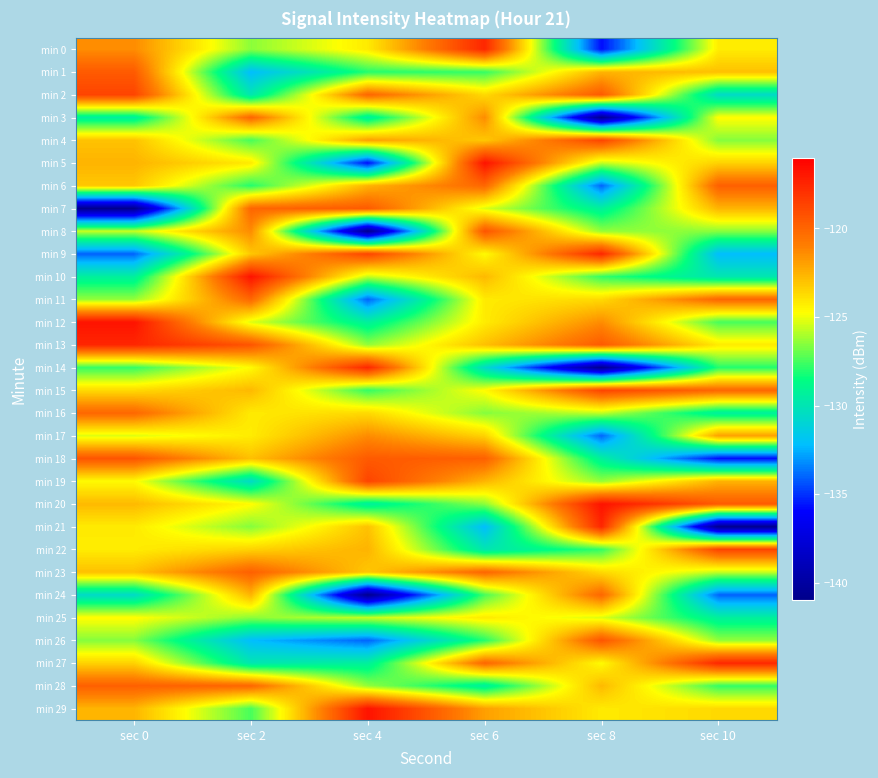

Reading left to right, what are all the values shown in this chart?

min 0: sec 0=-121.4	sec 2=-126.5	sec 4=-124.2	sec 6=-117.5	sec 8=-135.7	sec 10=-124.2
min 1: sec 0=-119.6	sec 2=-132.2	sec 4=-128.0	sec 6=-127.8	sec 8=-122.6	sec 10=-122.9
min 2: sec 0=-118.7	sec 2=-129.9	sec 4=-120.0	sec 6=-123.7	sec 8=-119.6	sec 10=-130.6
min 3: sec 0=-129.4	sec 2=-120.0	sec 4=-129.4	sec 6=-121.4	sec 8=-140.8	sec 10=-124.7
min 4: sec 0=-123.0	sec 2=-127.5	sec 4=-122.0	sec 6=-123.2	sec 8=-118.7	sec 10=-126.6
min 5: sec 0=-122.6	sec 2=-124.2	sec 4=-135.7	sec 6=-116.8	sec 8=-125.6	sec 10=-123.5
min 6: sec 0=-123.2	sec 2=-128.0	sec 4=-122.6	sec 6=-120.1	sec 8=-134.0	sec 10=-119.8
min 7: sec 0=-140.8	sec 2=-120.0	sec 4=-119.6	sec 6=-125.3	sec 8=-129.3	sec 10=-122.6
min 8: sec 0=-125.6	sec 2=-121.4	sec 4=-140.8	sec 6=-119.3	sec 8=-126.3	sec 10=-126.5
min 9: sec 0=-134.0	sec 2=-123.2	sec 4=-118.7	sec 6=-124.7	sec 8=-117.5	sec 10=-132.2
min 10: sec 0=-129.3	sec 2=-116.8	sec 4=-125.6	sec 6=-122.7	sec 8=-127.8	sec 10=-129.9
min 11: sec 0=-126.3	sec 2=-120.1	sec 4=-134.0	sec 6=-124.2	sec 8=-123.7	sec 10=-120.0
min 12: sec 0=-116.8	sec 2=-125.3	sec 4=-129.3	sec 6=-124.2	sec 8=-121.4	sec 10=-127.5
min 13: sec 0=-117.5	sec 2=-119.3	sec 4=-126.3	sec 6=-122.9	sec 8=-119.6	sec 10=-124.2
min 14: sec 0=-127.8	sec 2=-124.7	sec 4=-117.5	sec 6=-130.6	sec 8=-140.8	sec 10=-128.0
min 15: sec 0=-123.7	sec 2=-122.7	sec 4=-127.8	sec 6=-124.7	sec 8=-118.7	sec 10=-120.0
min 16: sec 0=-120.1	sec 2=-124.2	sec 4=-123.7	sec 6=-126.6	sec 8=-125.6	sec 10=-129.4
min 17: sec 0=-125.3	sec 2=-124.2	sec 4=-121.4	sec 6=-123.5	sec 8=-134.0	sec 10=-122.0
min 18: sec 0=-119.3	sec 2=-122.9	sec 4=-119.6	sec 6=-119.8	sec 8=-129.3	sec 10=-135.7
min 19: sec 0=-124.7	sec 2=-130.6	sec 4=-118.7	sec 6=-122.6	sec 8=-126.3	sec 10=-122.6
min 20: sec 0=-122.7	sec 2=-124.7	sec 4=-129.4	sec 6=-126.5	sec 8=-116.8	sec 10=-119.6
min 21: sec 0=-124.2	sec 2=-126.6	sec 4=-123.0	sec 6=-132.2	sec 8=-117.5	sec 10=-140.8
min 22: sec 0=-124.2	sec 2=-123.5	sec 4=-122.6	sec 6=-129.9	sec 8=-127.8	sec 10=-118.7
min 23: sec 0=-122.9	sec 2=-119.8	sec 4=-123.2	sec 6=-120.0	sec 8=-123.7	sec 10=-125.6
min 24: sec 0=-130.6	sec 2=-122.6	sec 4=-140.8	sec 6=-127.5	sec 8=-120.1	sec 10=-134.0
min 25: sec 0=-124.7	sec 2=-126.5	sec 4=-125.6	sec 6=-124.2	sec 8=-125.3	sec 10=-129.3
min 26: sec 0=-126.6	sec 2=-132.2	sec 4=-134.0	sec 6=-128.0	sec 8=-119.3	sec 10=-126.3
min 27: sec 0=-123.5	sec 2=-129.9	sec 4=-129.3	sec 6=-120.0	sec 8=-124.7	sec 10=-117.5
min 28: sec 0=-119.8	sec 2=-120.0	sec 4=-126.3	sec 6=-129.4	sec 8=-122.7	sec 10=-127.8
min 29: sec 0=-122.6	sec 2=-127.5	sec 4=-116.8	sec 6=-122.0	sec 8=-124.2	sec 10=-123.7